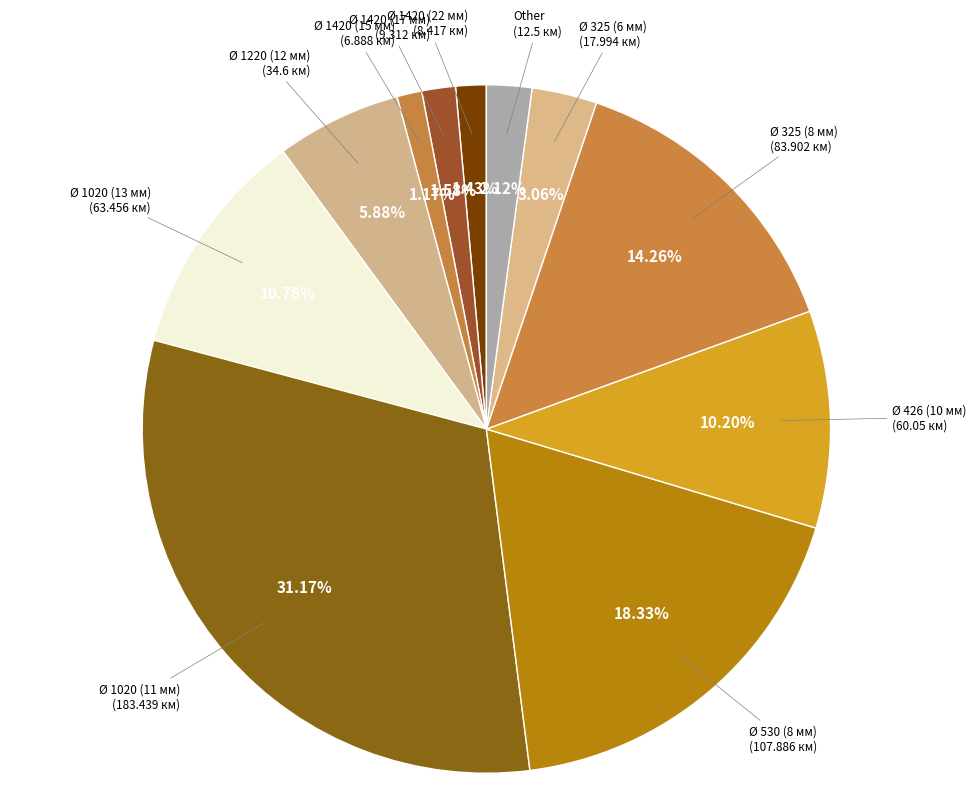

What percentage is the Ø 1020 (11 мм) slice, to the nearest percent?

31%